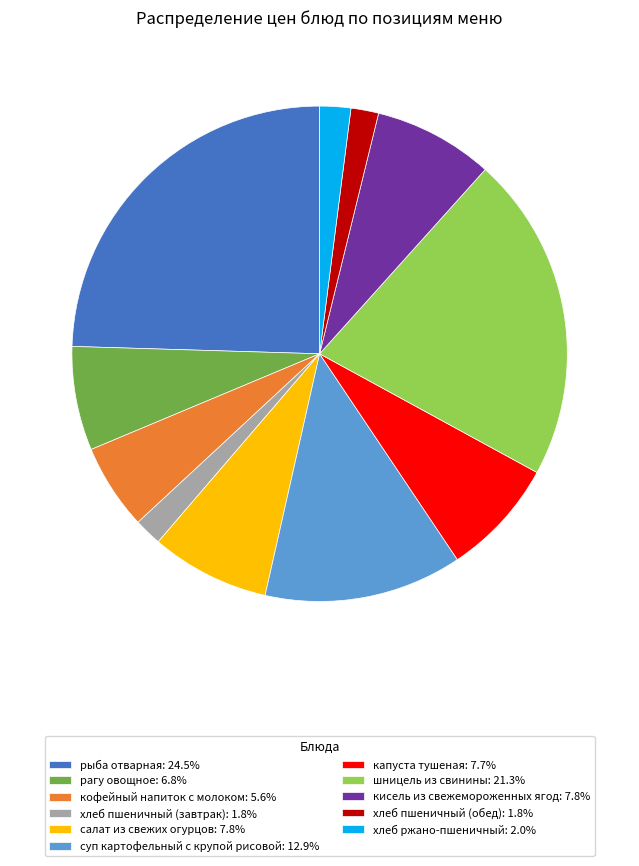

Is there any slice that represents more than half of the pie?

No